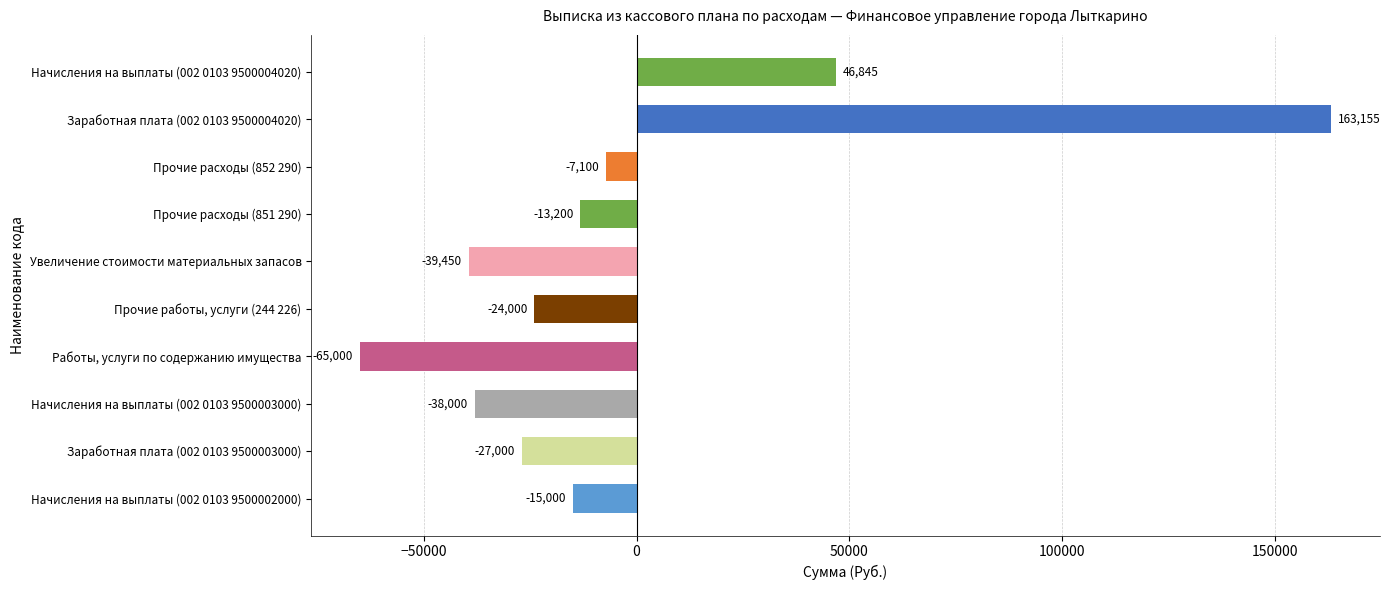

Reading top to bottom, transcribe all the data shown in this chart.

Начисления на выплаты (002 0103 9500004020)=46845	Заработная плата (002 0103 9500004020)=163155	Прочие расходы (852 290)=-7100	Прочие расходы (851 290)=-13200	Увеличение стоимости материальных запасов=-39450	Прочие работы, услуги (244 226)=-24000	Работы, услуги по содержанию имущества=-65000	Начисления на выплаты (002 0103 9500003000)=-38000	Заработная плата (002 0103 9500003000)=-27000	Начисления на выплаты (002 0103 9500002000)=-15000